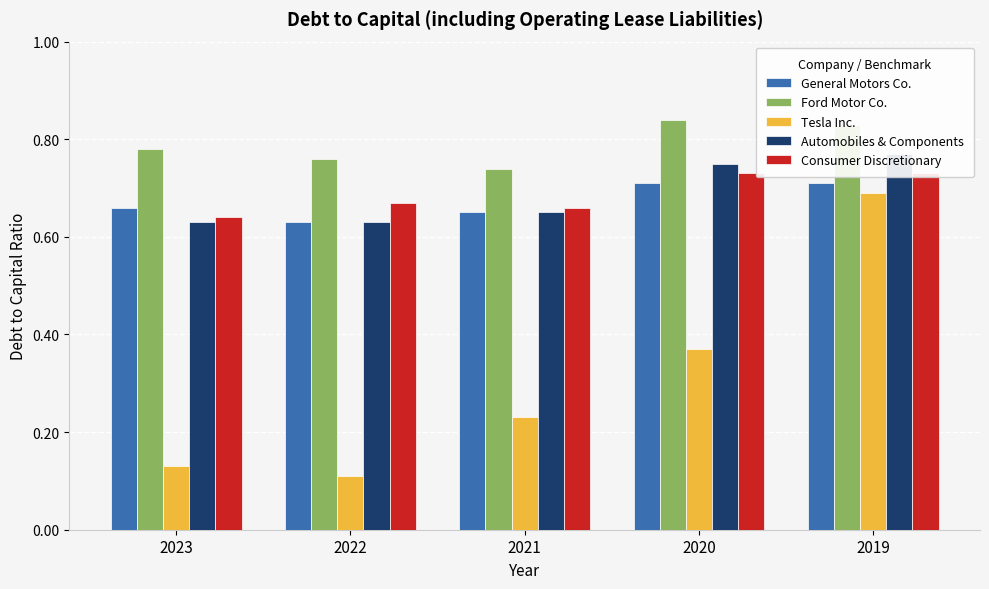

Reading right to left, transcribe all the data shown in this chart.

General Motors Co.: 0.7	0.7	0.7	0.6	0.7
Ford Motor Co.: 0.8	0.8	0.7	0.8	0.8
Tesla Inc.: 0.7	0.4	0.2	0.1	0.1
Automobiles & Components: 0.8	0.8	0.7	0.6	0.6
Consumer Discretionary: 0.7	0.7	0.7	0.7	0.6